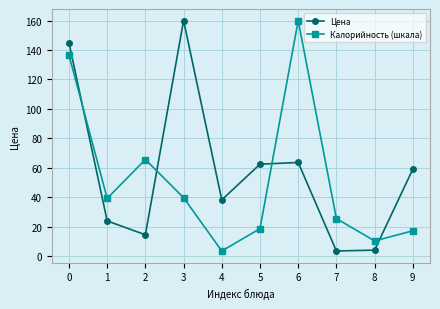

What is the maximum value shown in the chart?

160.0